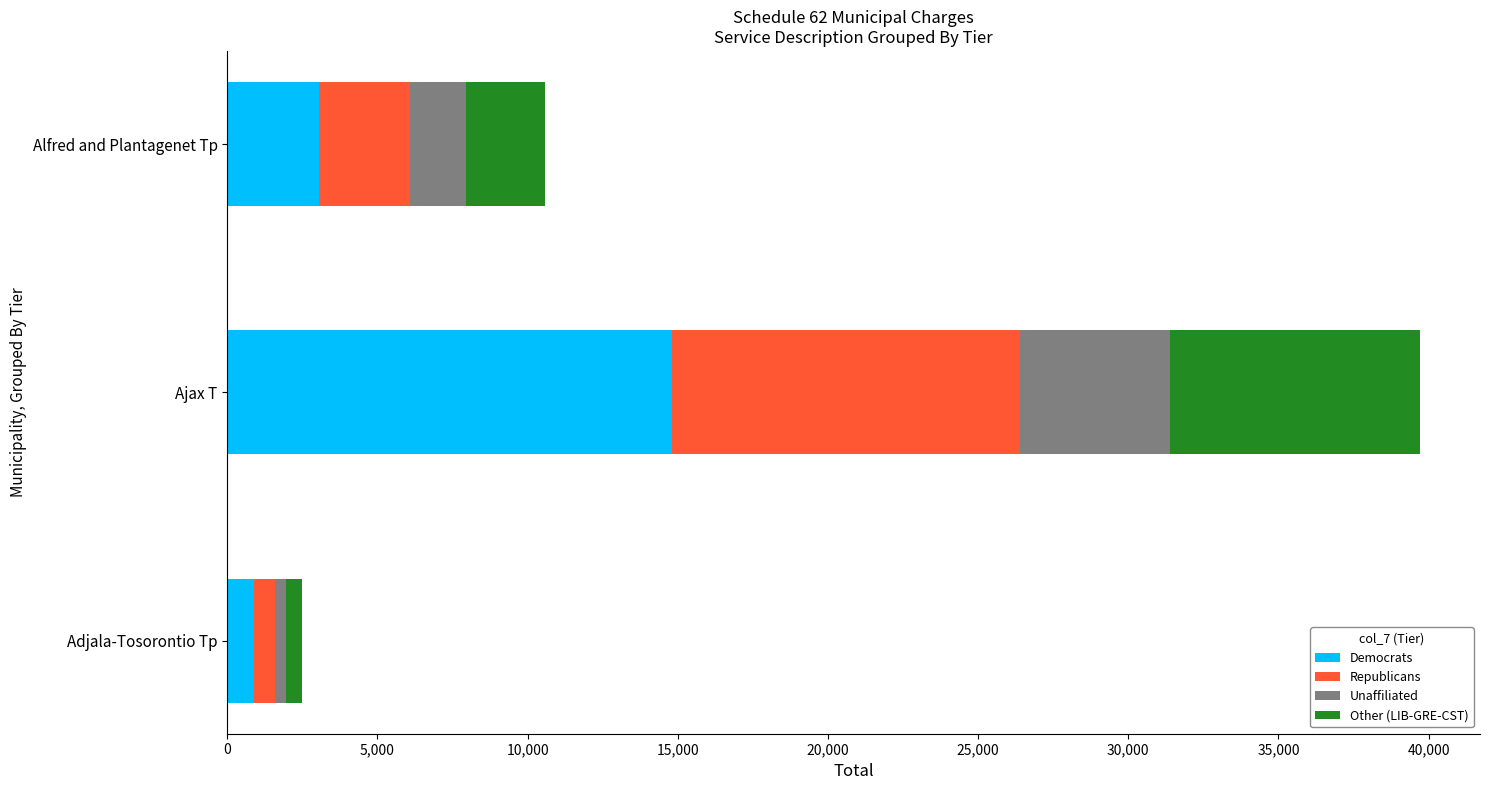

At which label is Democrats closest to 7852?

Alfred and Plantagenet Tp